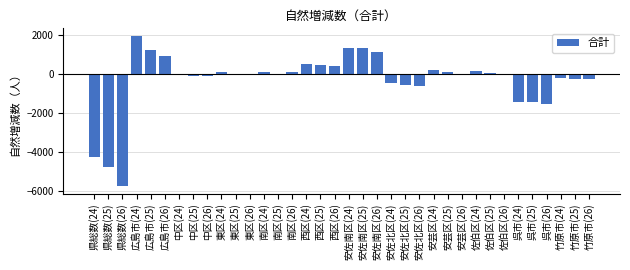

What is the sum of all values?

-11764